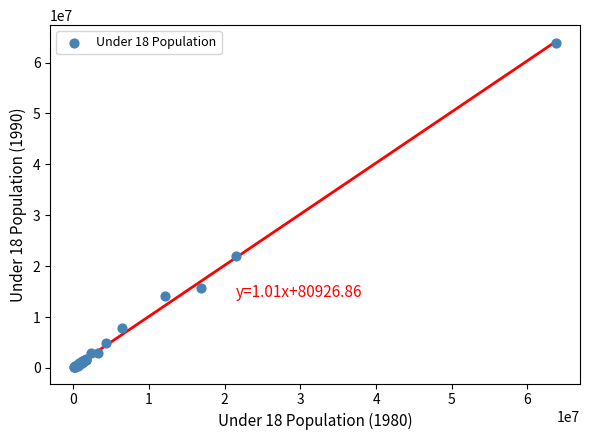

What Y value in the scatter plot is closest to 32038483?

21997920